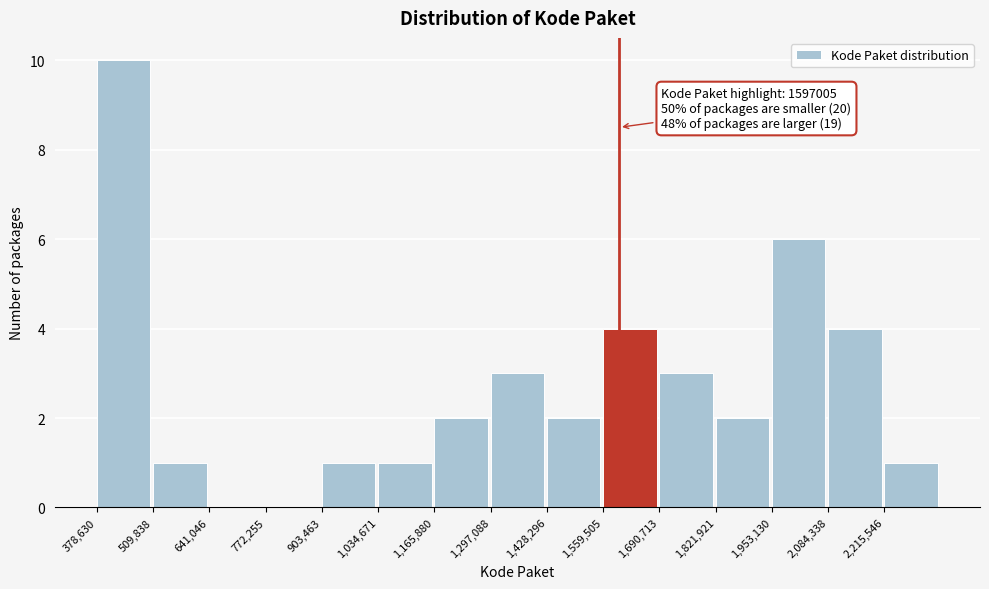

Which range on the x-axis has the tallest bar?

380000 to 500000